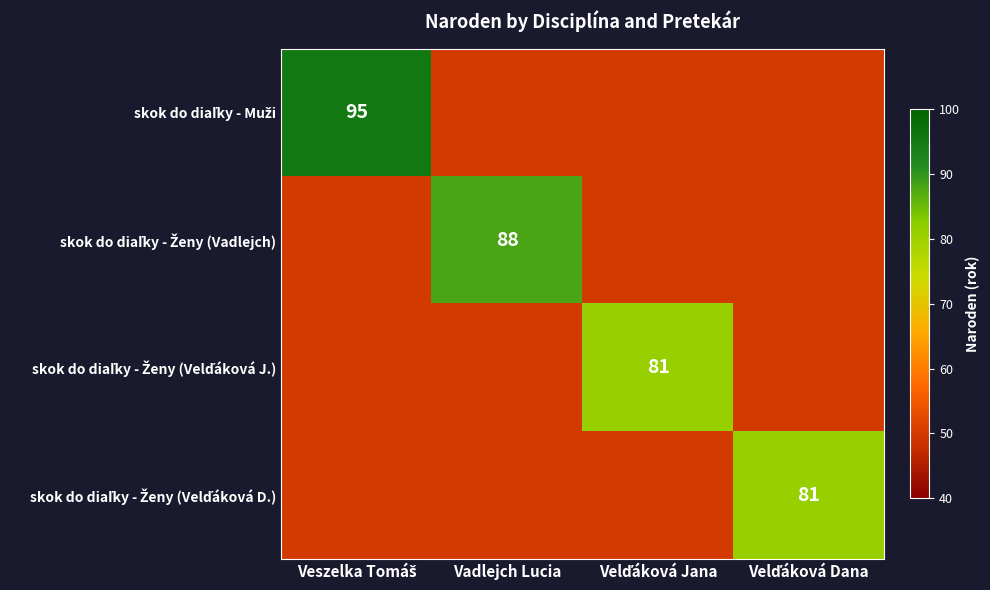

At which label does skok do diaľky - Ženy (Velďáková J.) reach its minimum?

Veszelka Tomáš